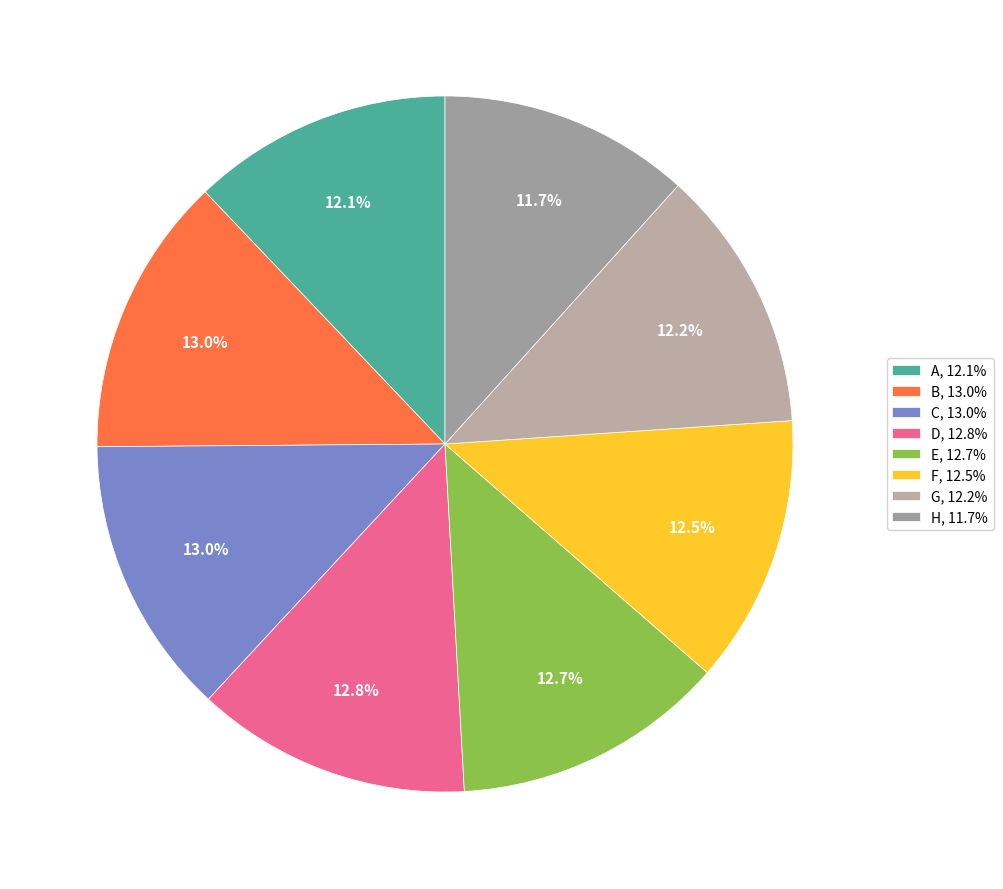

Is the sum of D and B greater than half?

No